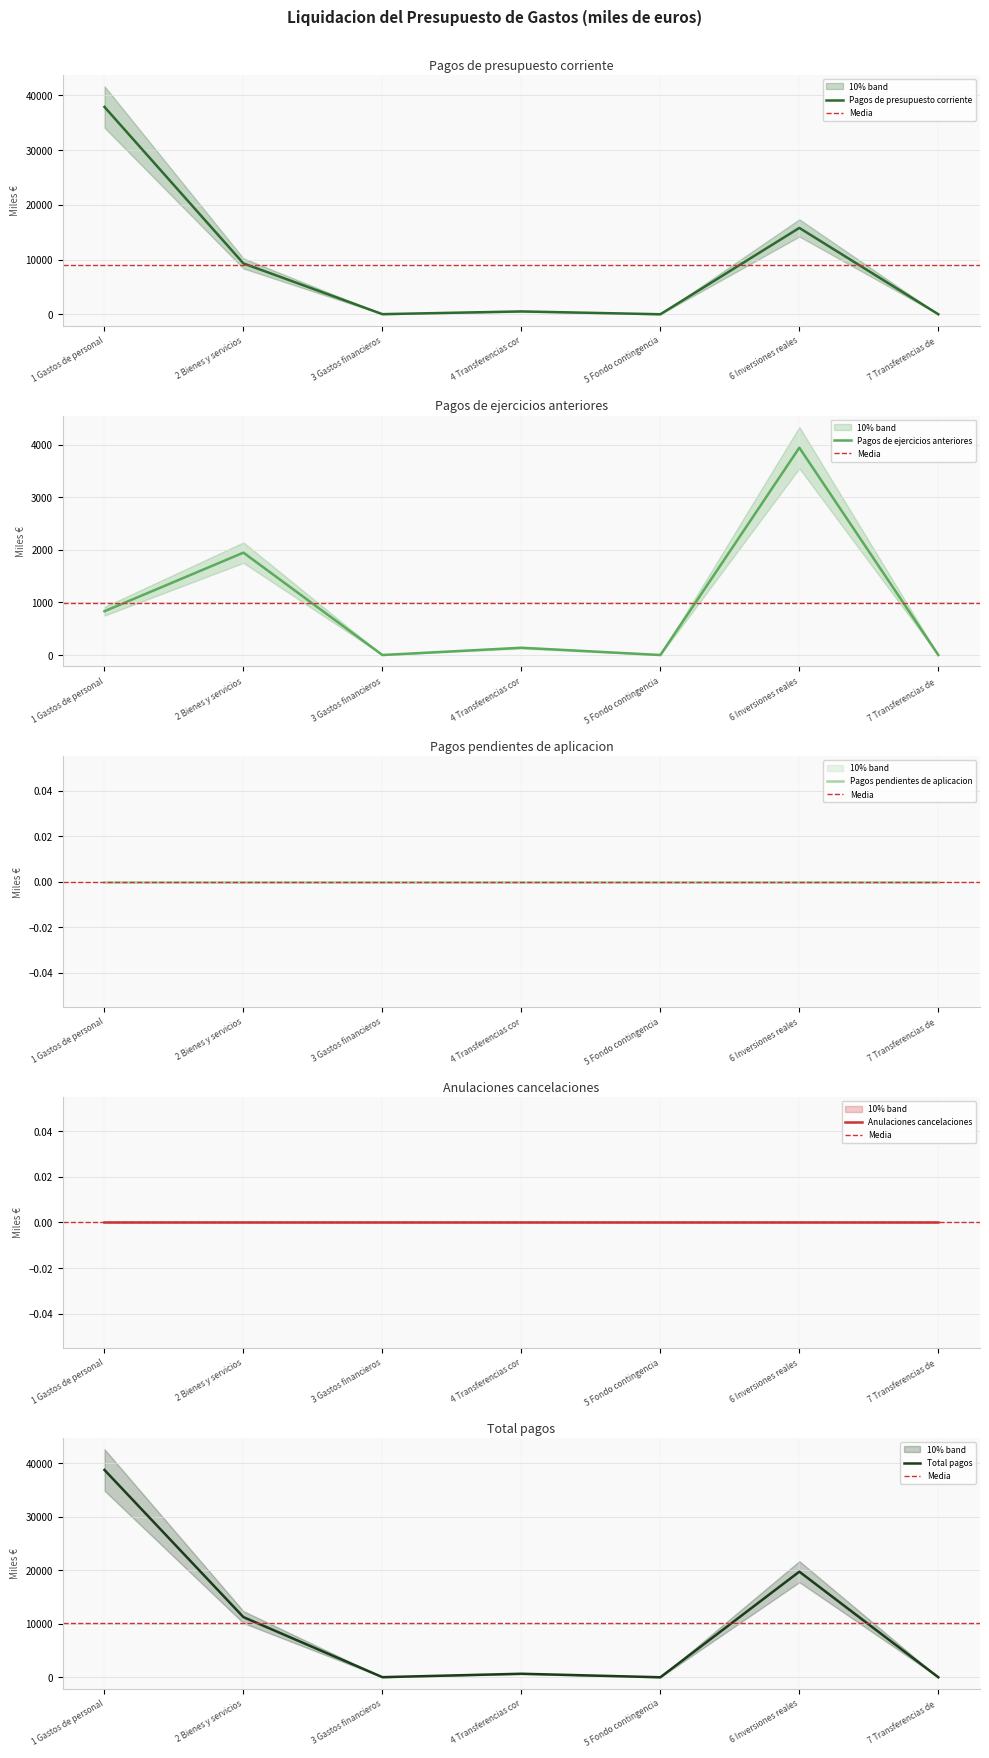

What is the spread (max minus min) of values at 2 Bienes y servicios?

9289.2